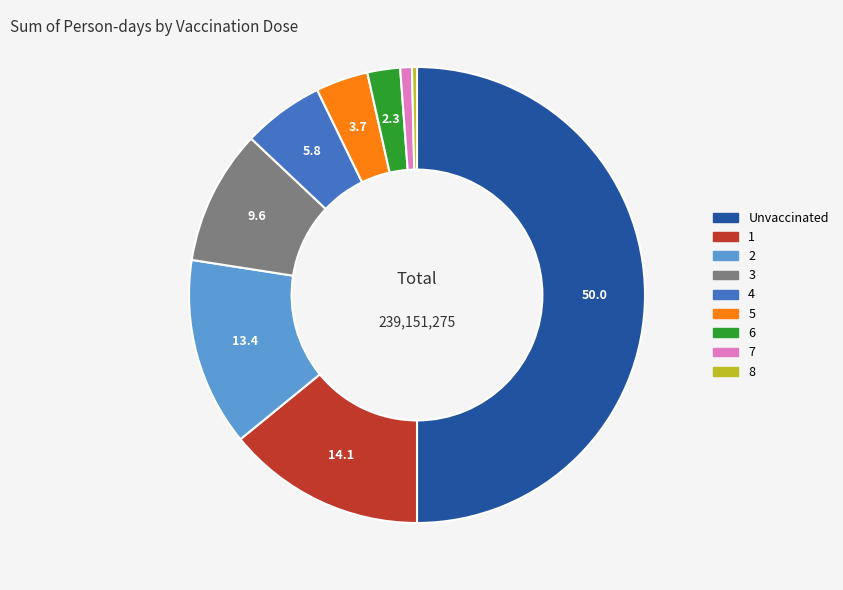

What is the ratio of the value at Unvaccinated to the value at 8?

142.0